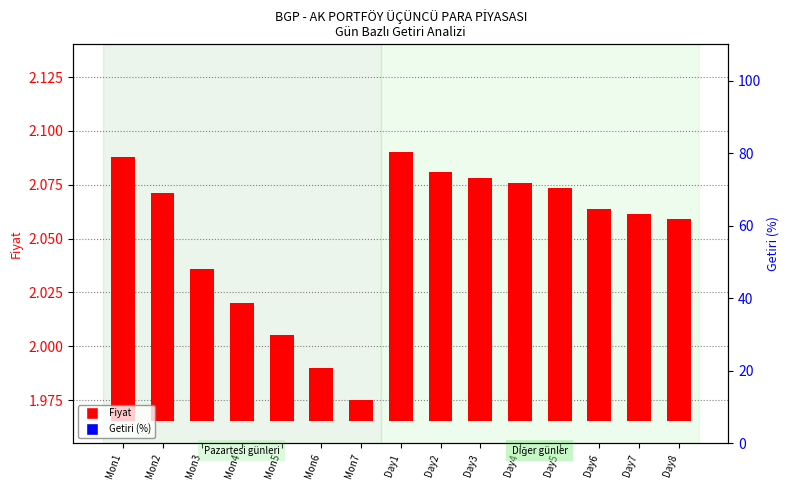

Which series has the largest Y range (max minus min)?

Getiri (%)